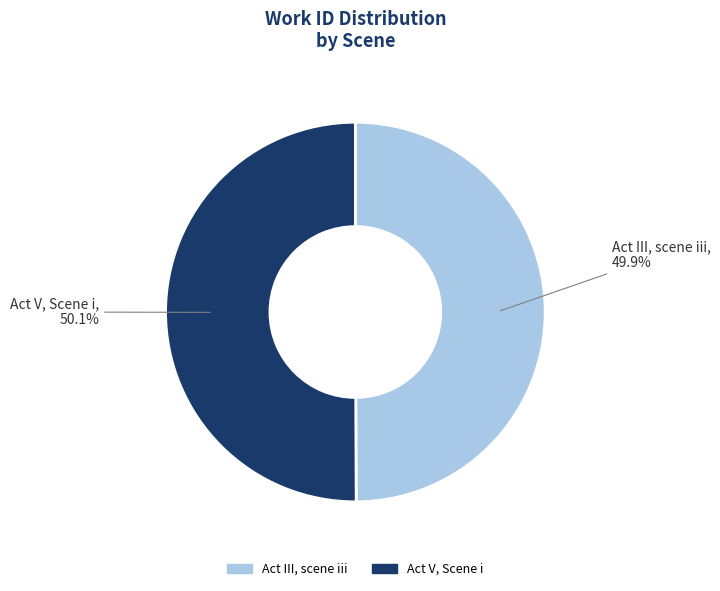

To the nearest percent, what percentage of the pie is Act III, scene iii?

50%